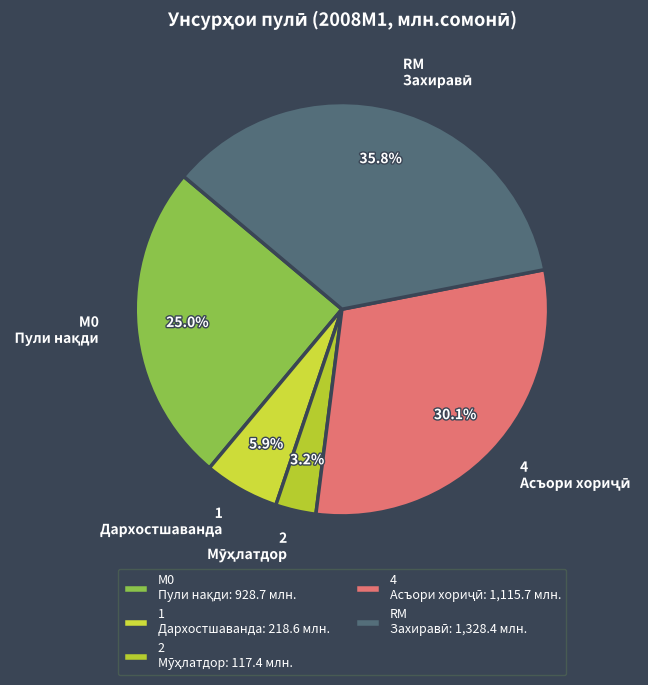

Does 1 Дархостшаванда account for over 50% of the chart?

No